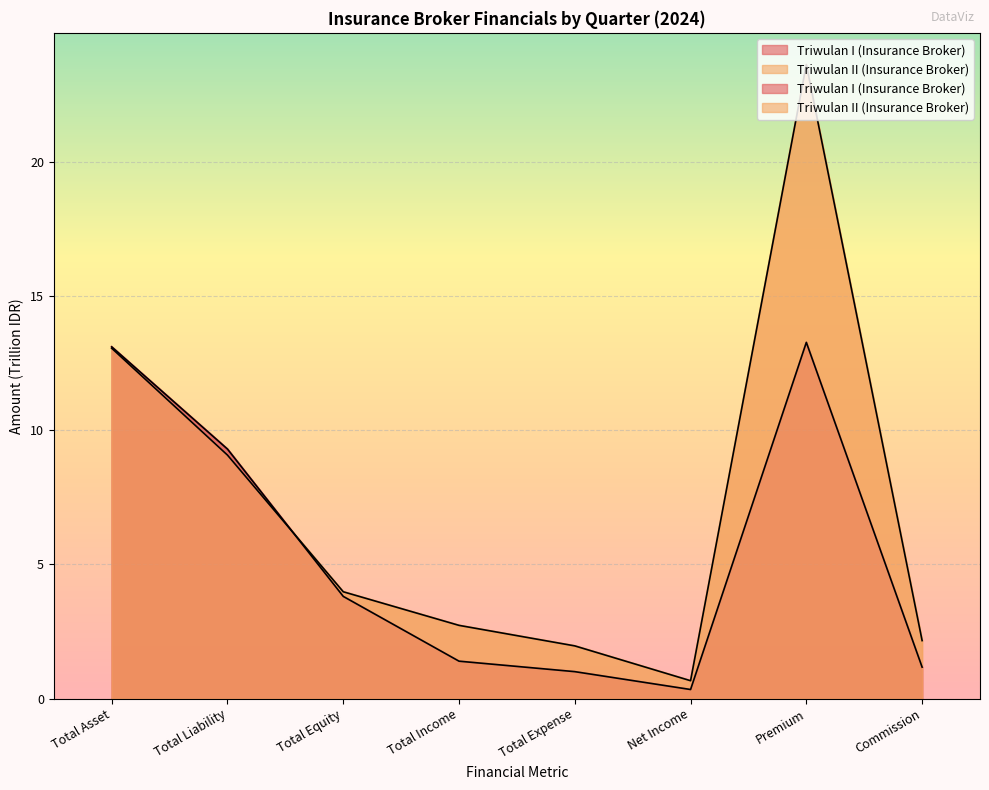

Between Total Liability and Total Equity, which is larger?

Total Liability